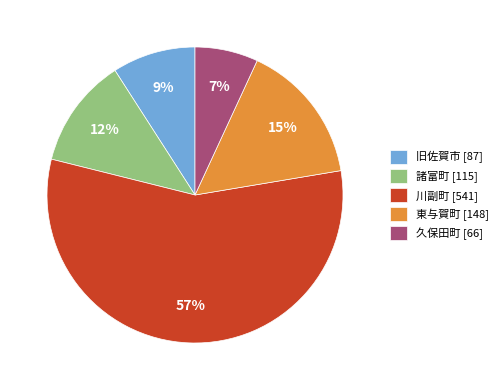

Is it true that 東与賀町 is 23% of the pie?

False